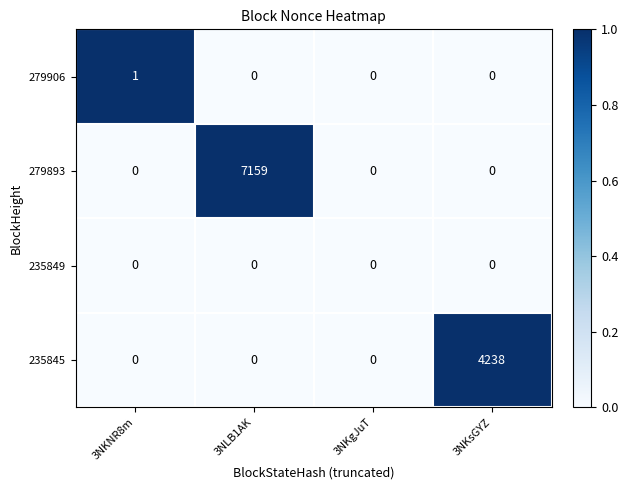

What is the difference between the highest and lowest values at 3NKNR8m?

1